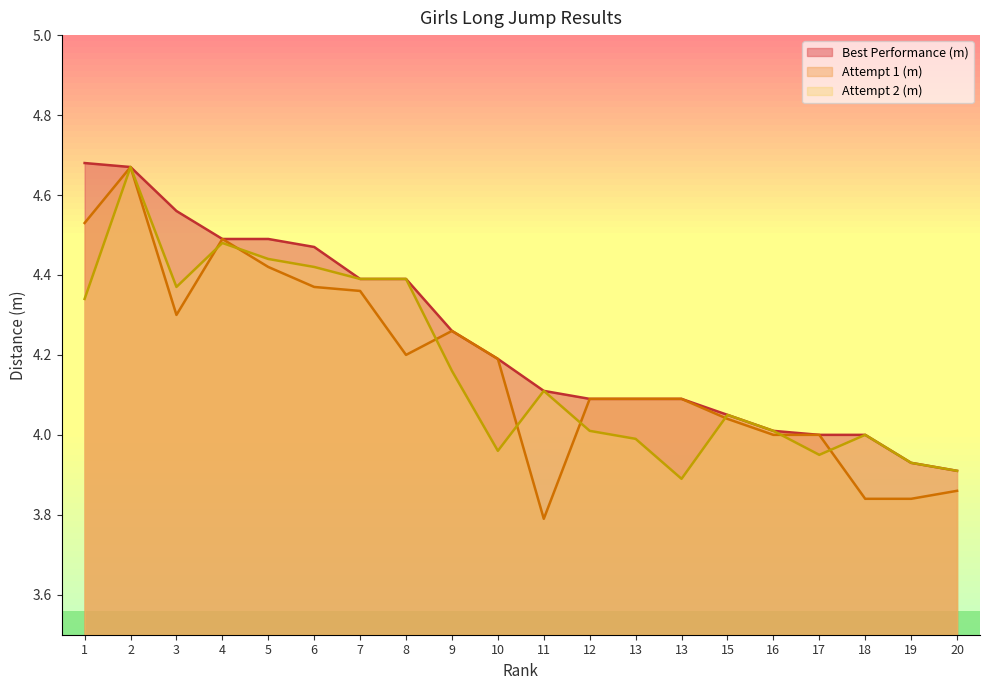

True or false: Best Performance (m) has more than 1 points higher than both neighbors.

False